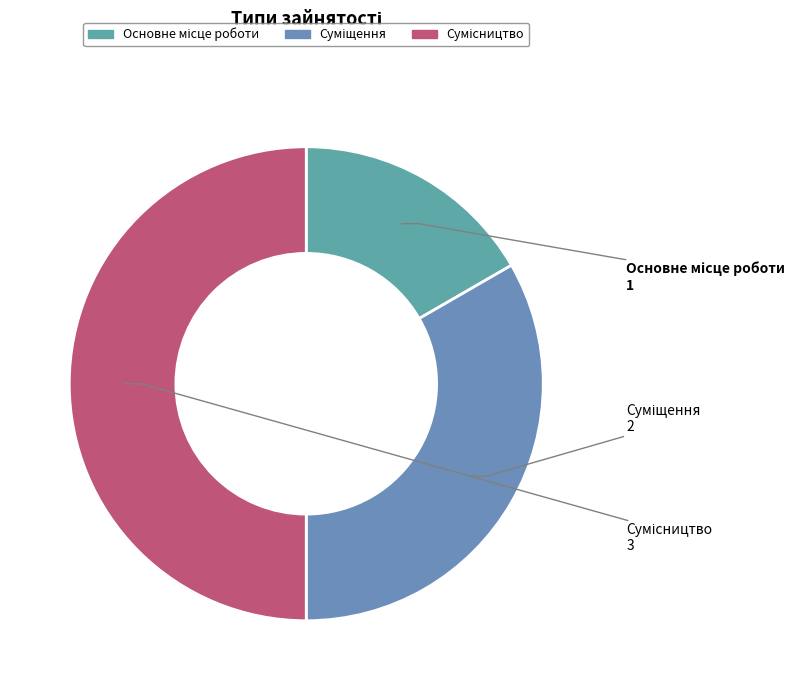

Count the number of slices in the pie.

3